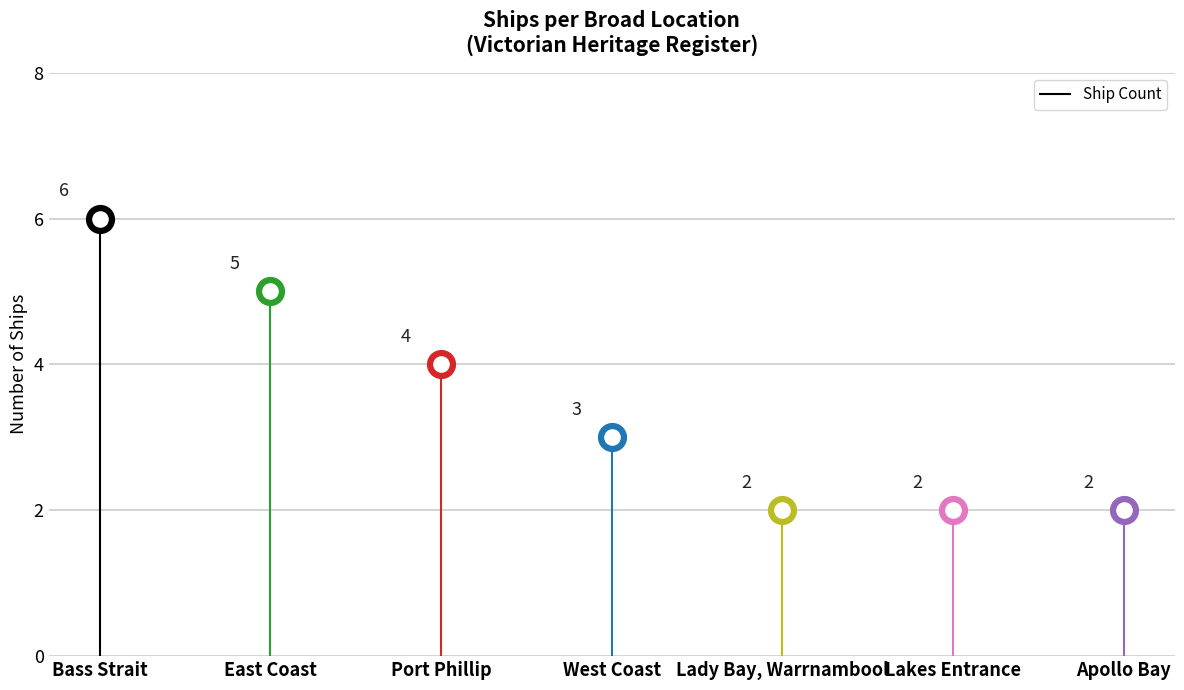

What is the change in value from West Coast to Lakes Entrance?

-1